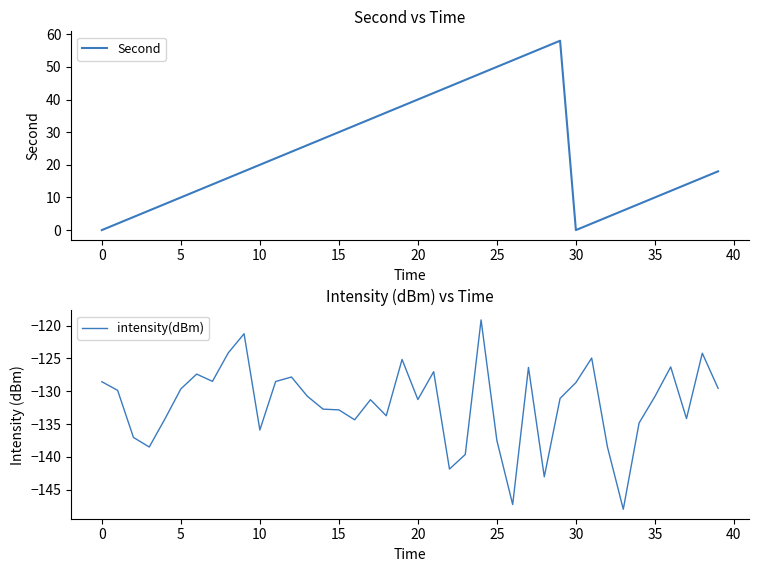

At which category is the sum across all series the highest?

24